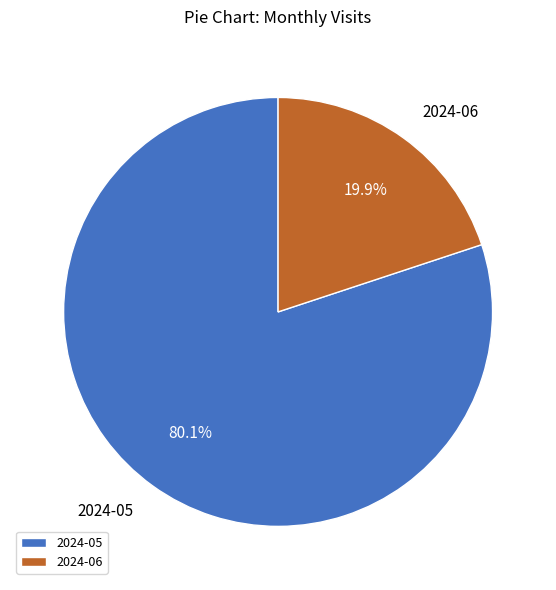

To the nearest percent, what is the difference between the 2024-05 and 2024-06 slice percentages?

60%